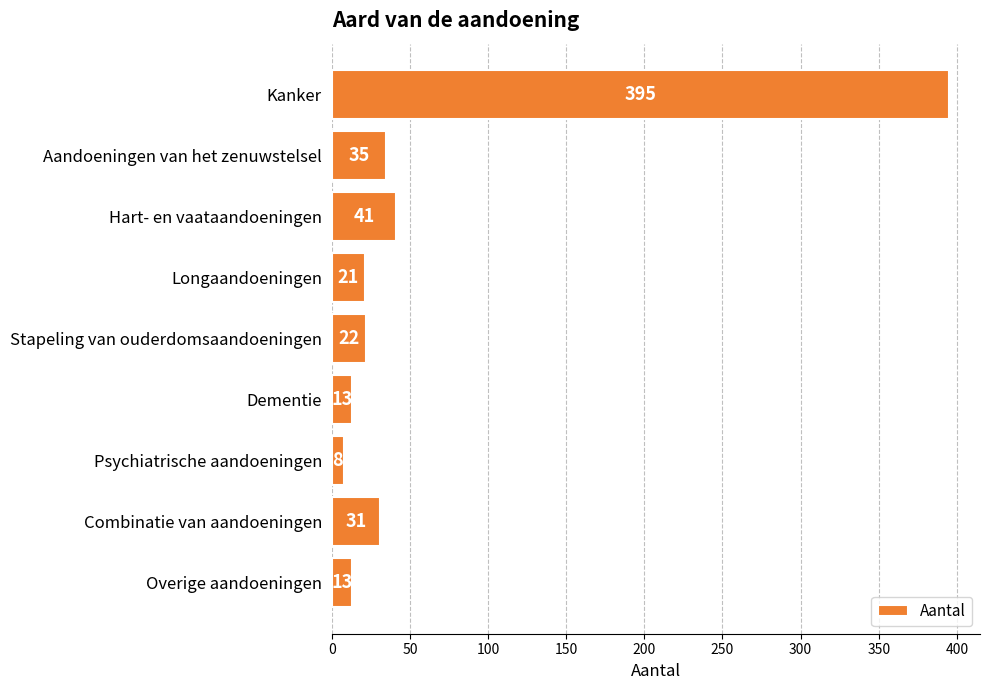

Approximately how many times larger is the value at Psychiatrische aandoeningen compared to Longaandoeningen?

0.4